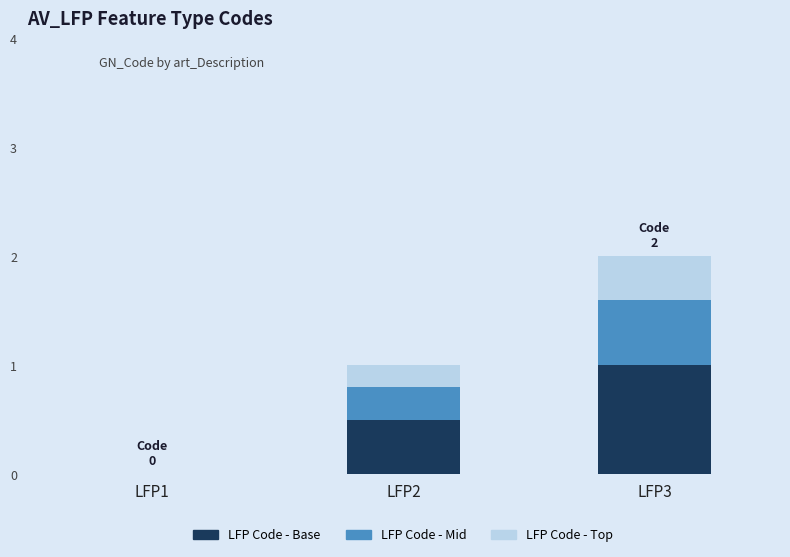

Reading left to right, transcribe the values for LFP Code - Base.

LFP1=0.0	LFP2=0.5	LFP3=1.0